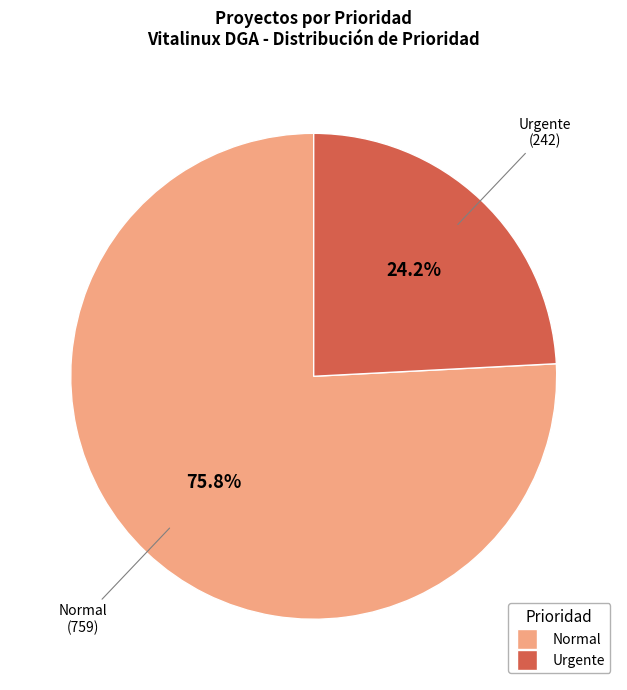

Is there a majority slice in this chart?

Yes